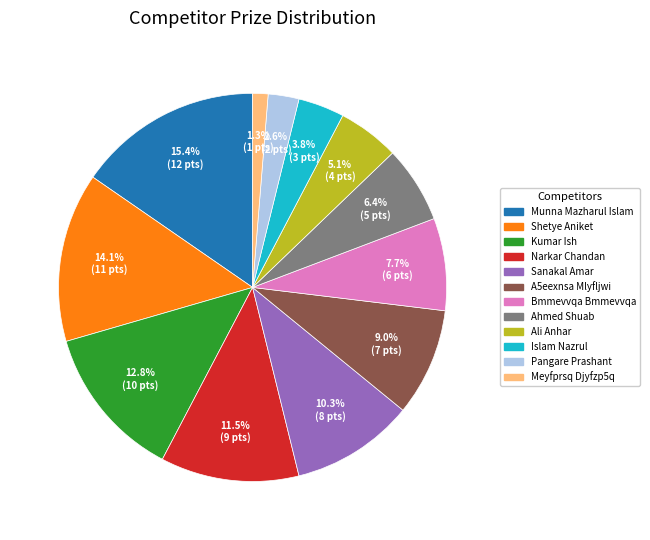

What is the largest slice in the pie chart?

Munna Mazharul Islam